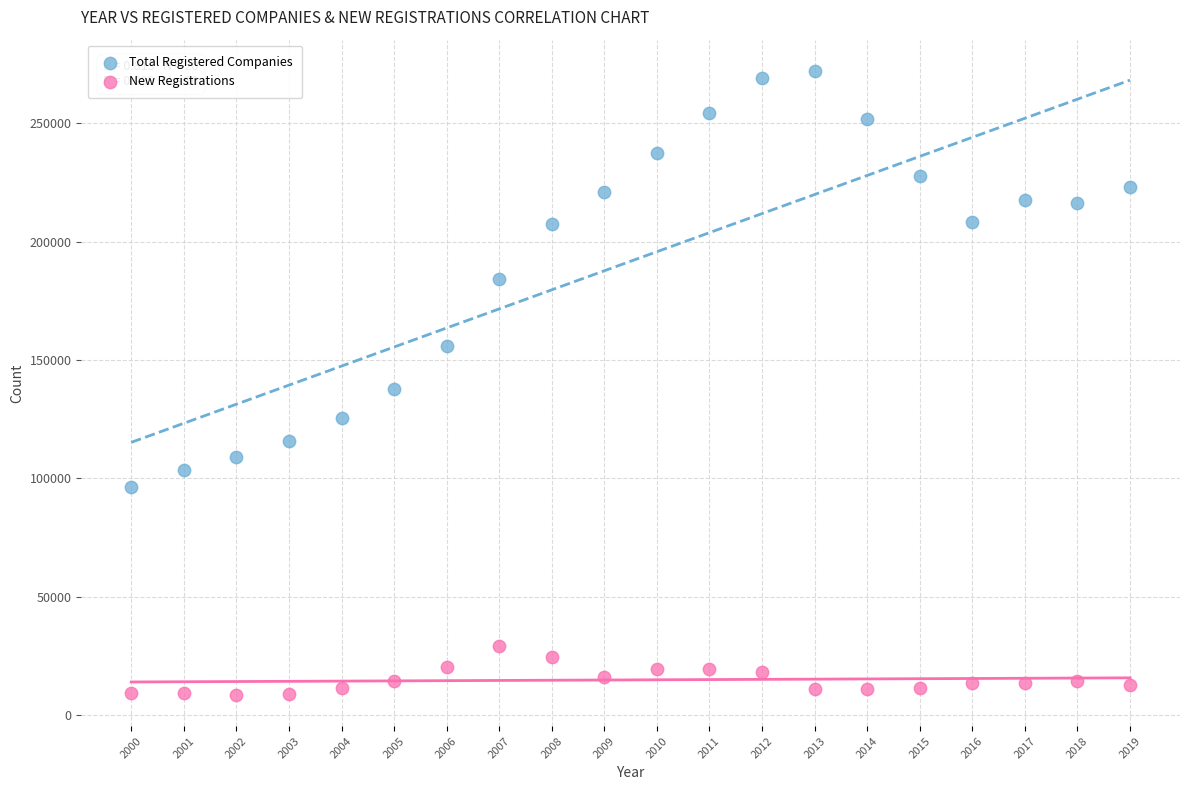

Which series contains the lowest Y value?

New Registrations